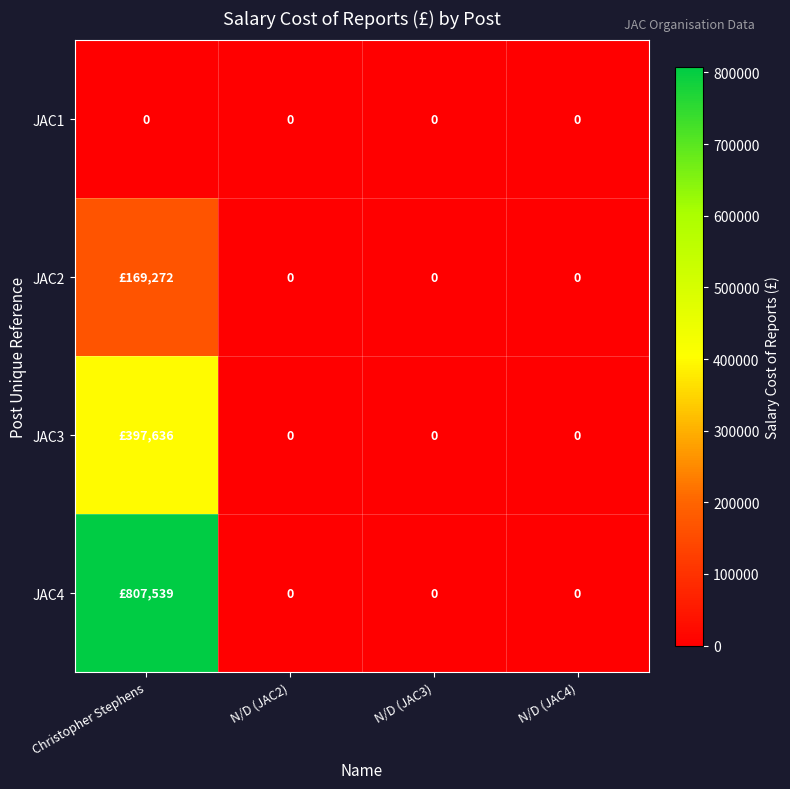

Is it true that JAC1 equals 0 at N/D (JAC4)?

True